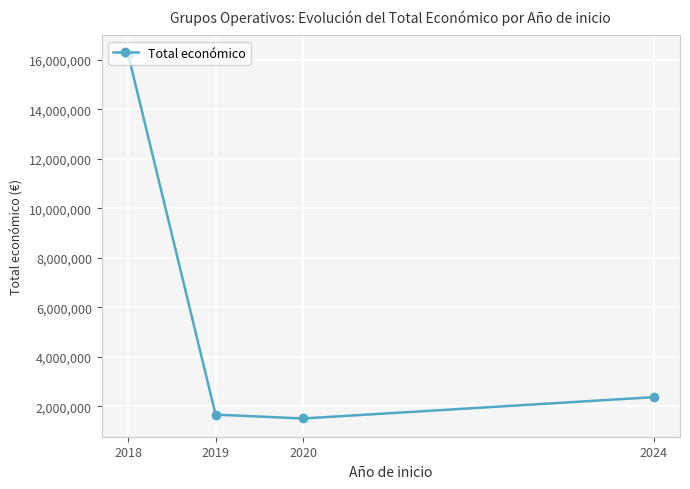

What is the ratio of the value at 2019 to the value at 2020?

1.1